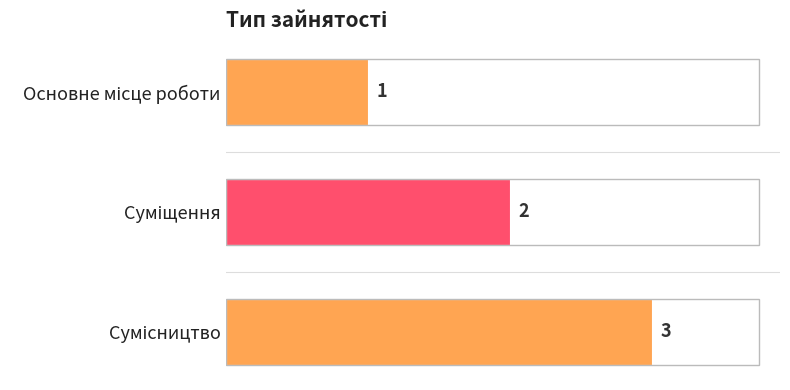

What is the maximum value shown in the chart?

3